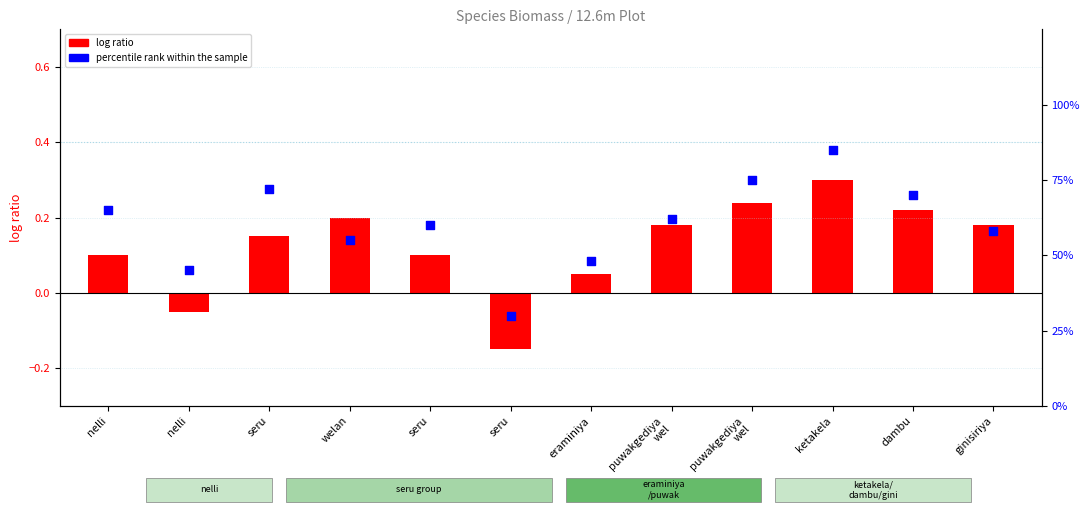

Between seru and seru, which is larger?

seru